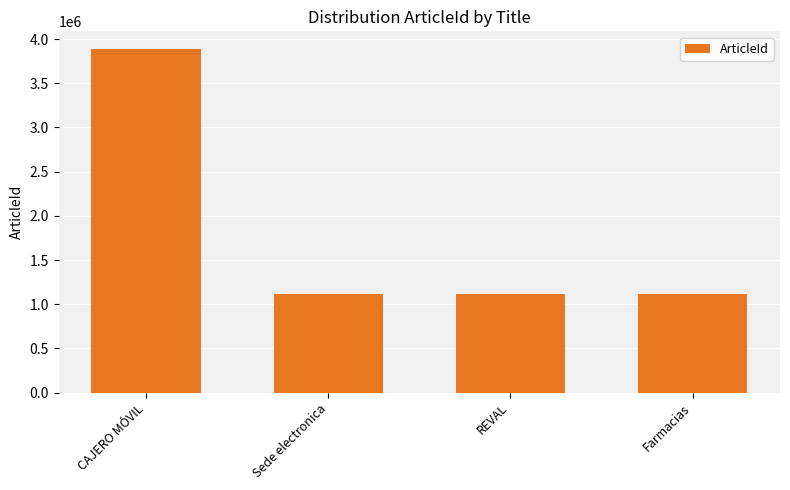

What is the approximate value at CAJERO MÓVIL?

3893090